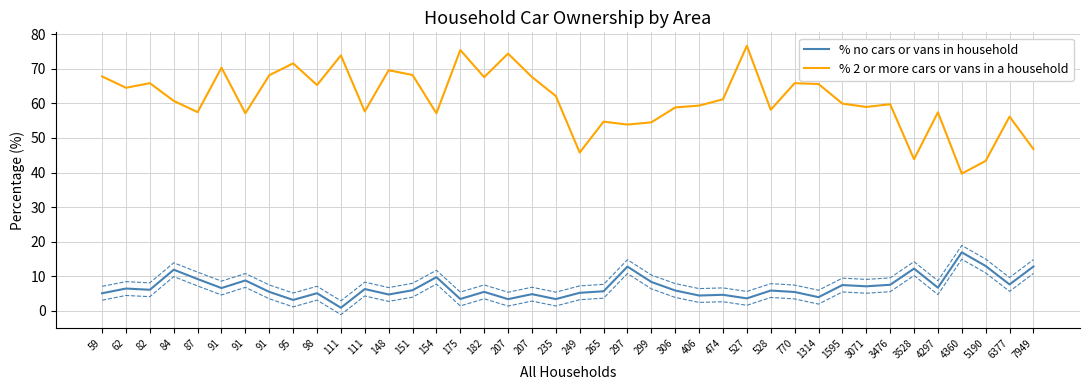

The % no cars or vans in household series shows 0.9 at 111. True or false?

True